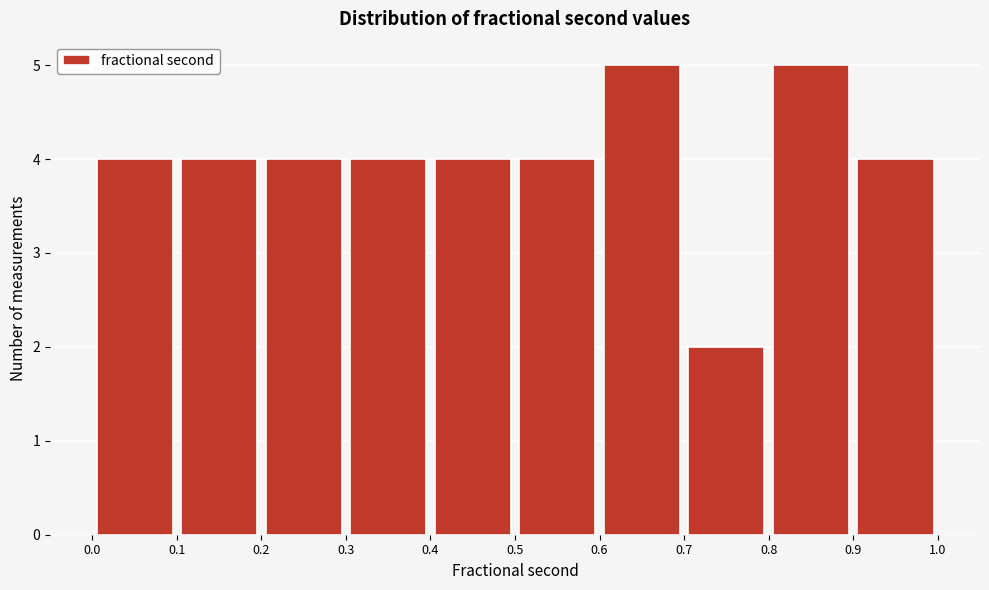

Reading left to right, transcribe this chart: for each bar, give the range it covers on the x-axis and its height. The values are not printed on the chart, so give them approximately, as read against the axis.

0.0 to 0.1: 4
0.1 to 0.2: 4
0.2 to 0.3: 4
0.3 to 0.4: 4
0.4 to 0.5: 4
0.5 to 0.6: 4
0.6 to 0.7: 5
0.7 to 0.8: 2
0.8 to 0.9: 5
0.9 to 1.0: 4